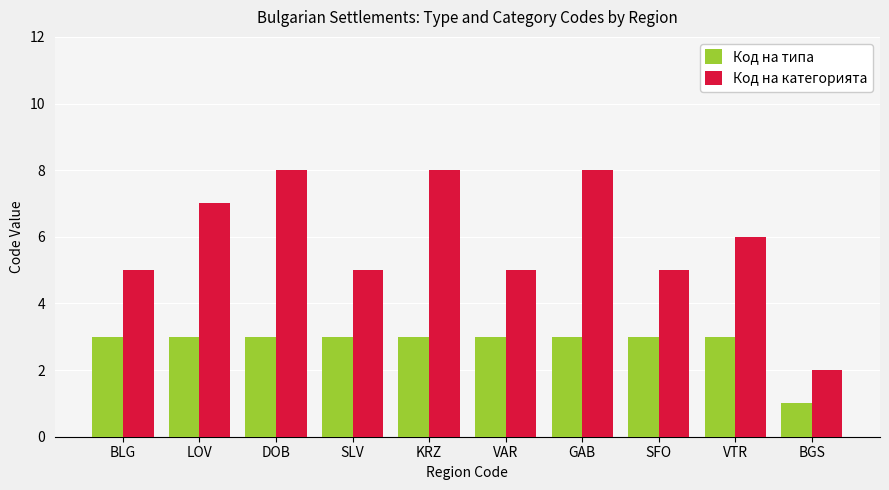

What is the label of the 1st bar from the right?

BGS